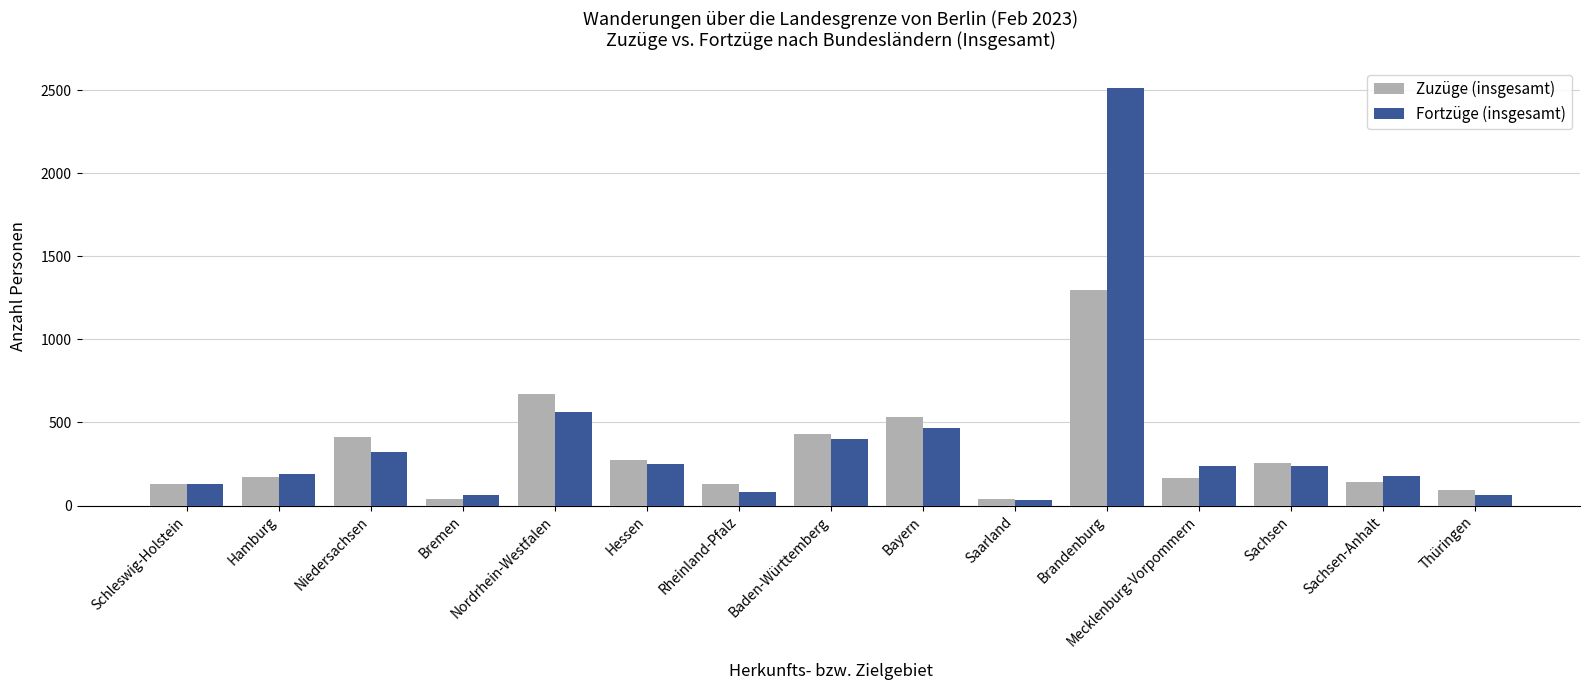

At which label is Zuzüge (insgesamt) closest to 667?

Nordrhein-Westfalen